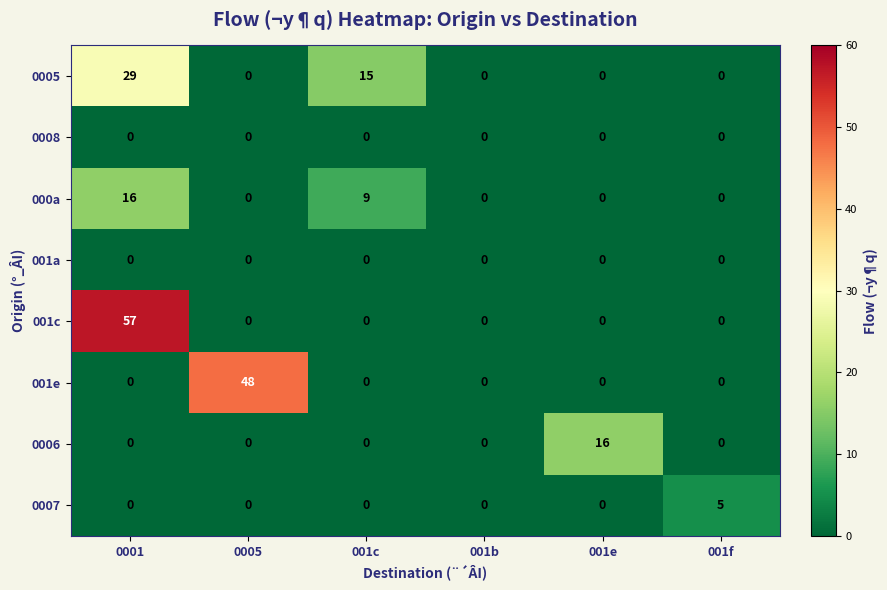

Which series has the largest total across all categories?

001c